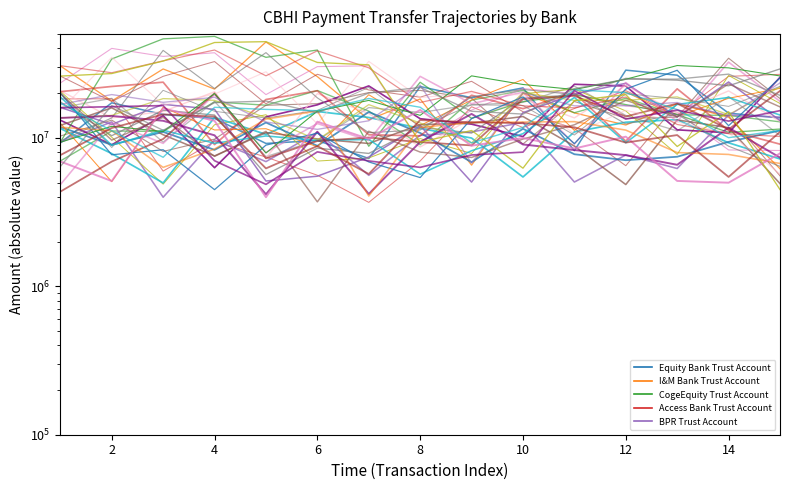

At which category does I&M Bank Trust Account reach its first local peak?

4